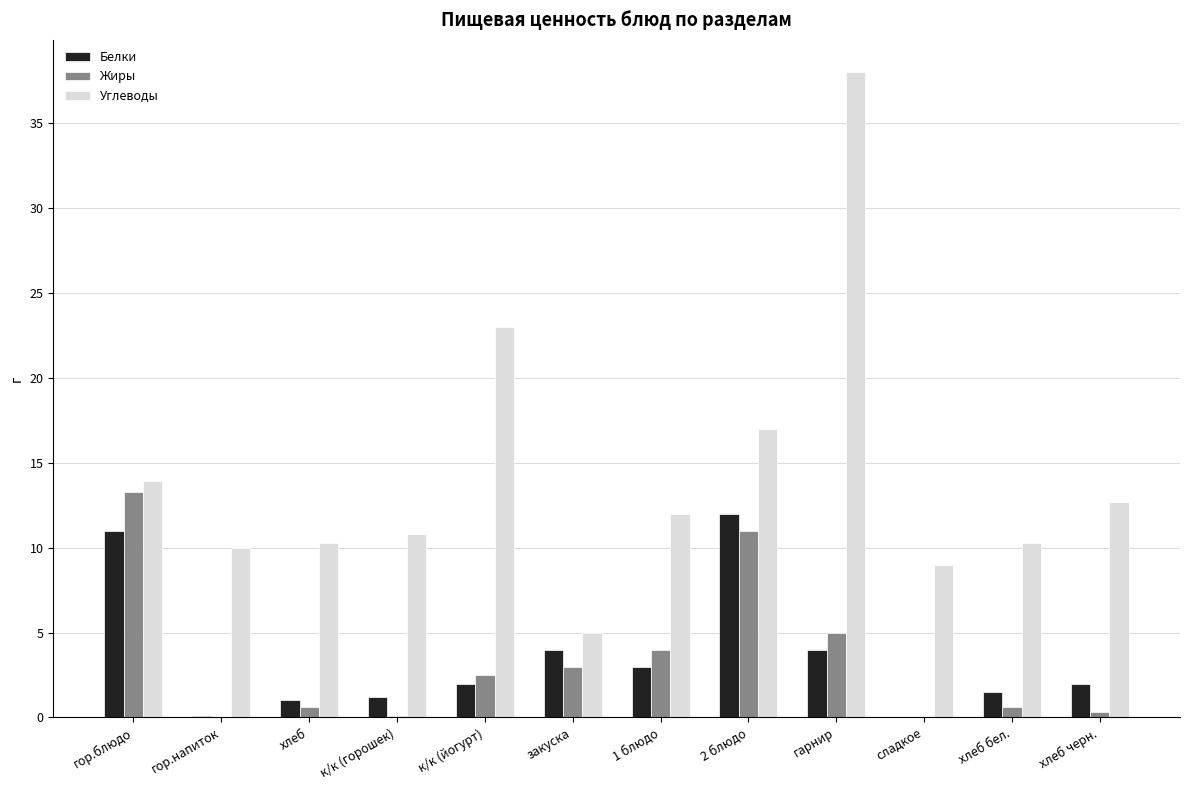

How many distinct data groups are displayed?

3